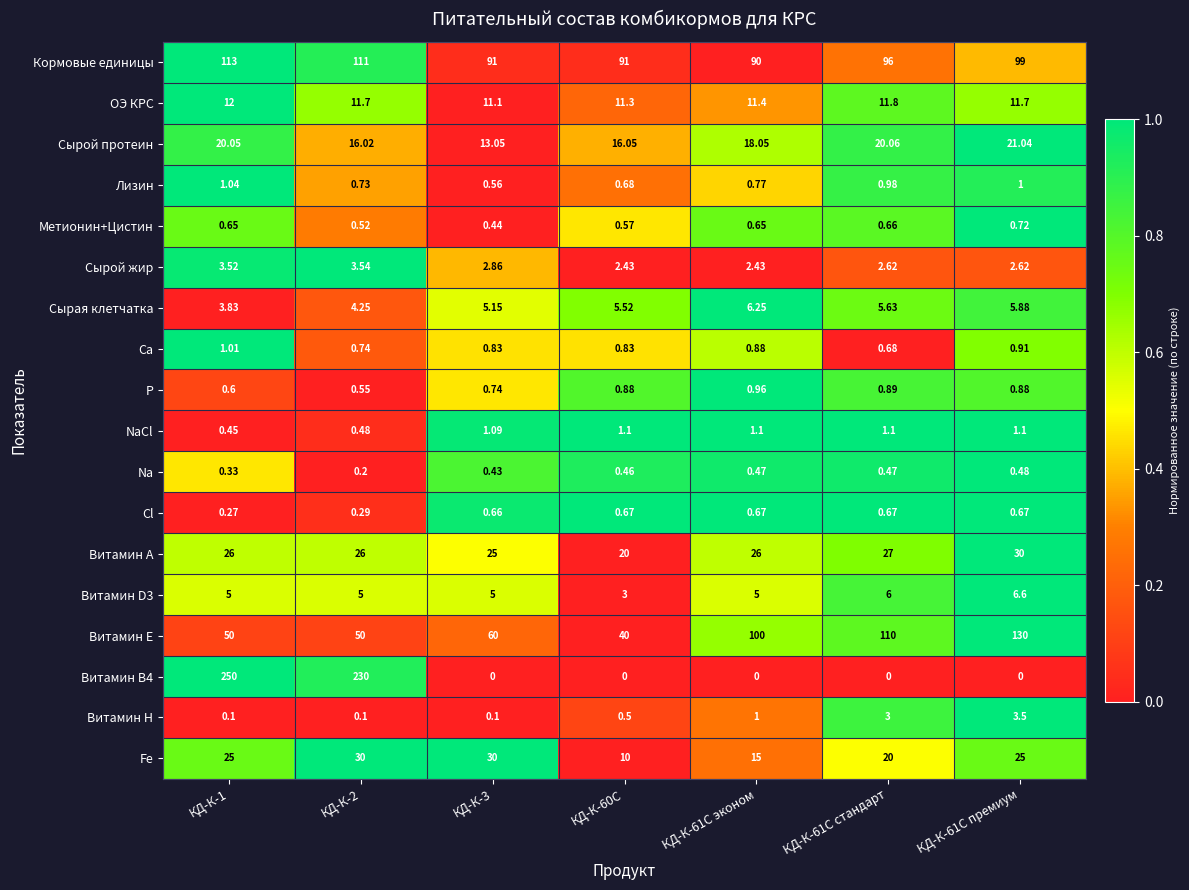

Is the value of Сырой протеин at КД-К-61С премиум greater than the value of ОЭ КРС at КД-К-60С?

Yes